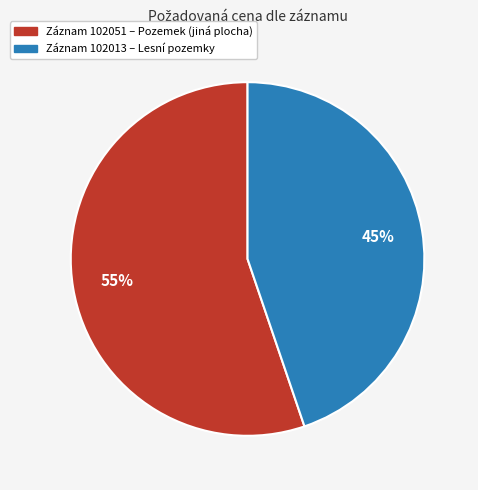

Do Záznam 102051 – Pozemek (jiná plocha) and Záznam 102013 – Lesní pozemky together represent more than half of the pie?

Yes